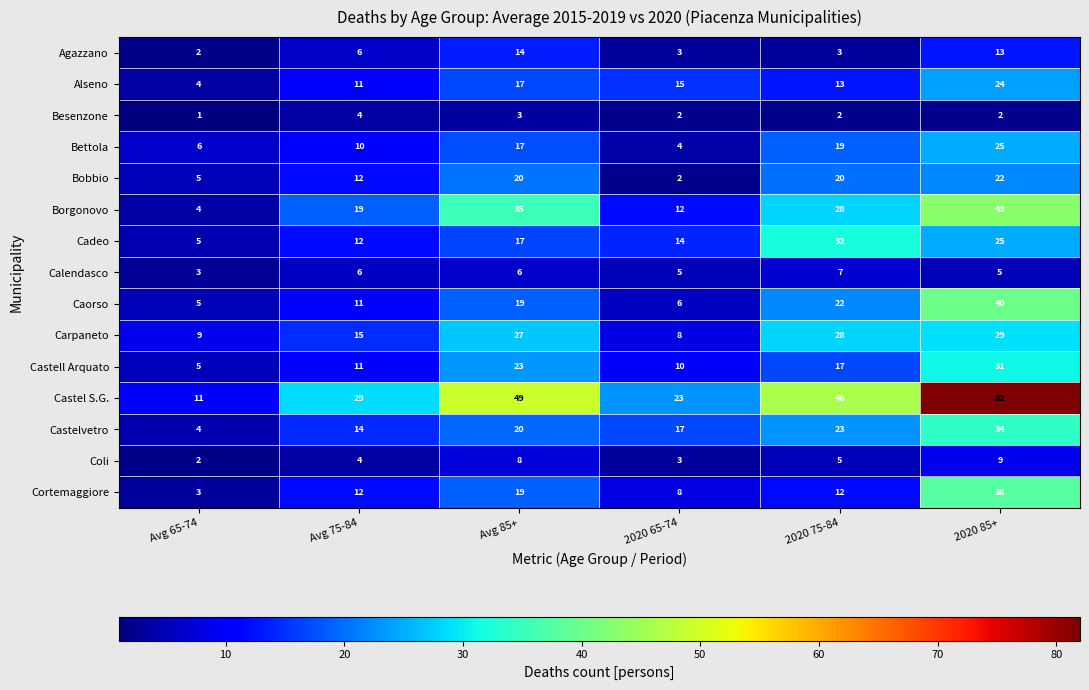

What is the difference between the maximum and minimum values in the Carpaneto series?

21